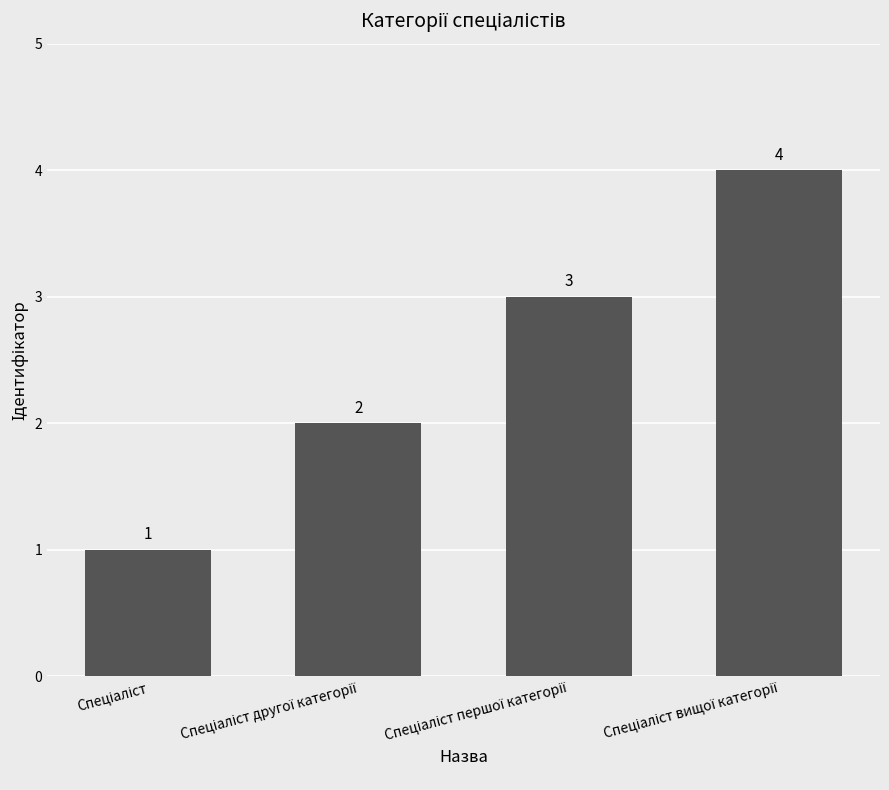

What is the greatest value displayed?

4